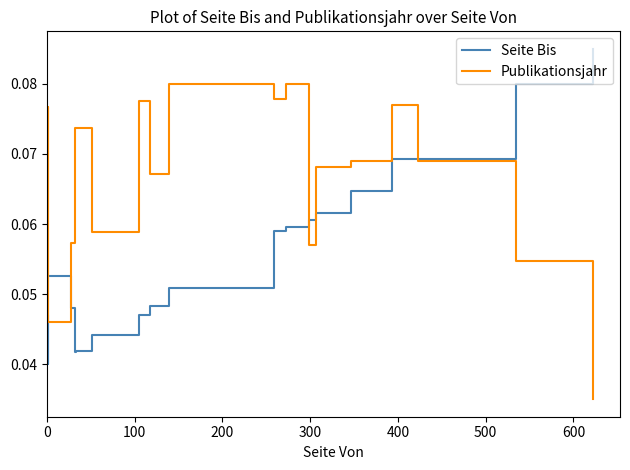

How many times do Seite Bis and Publikationsjahr cross each other?

5